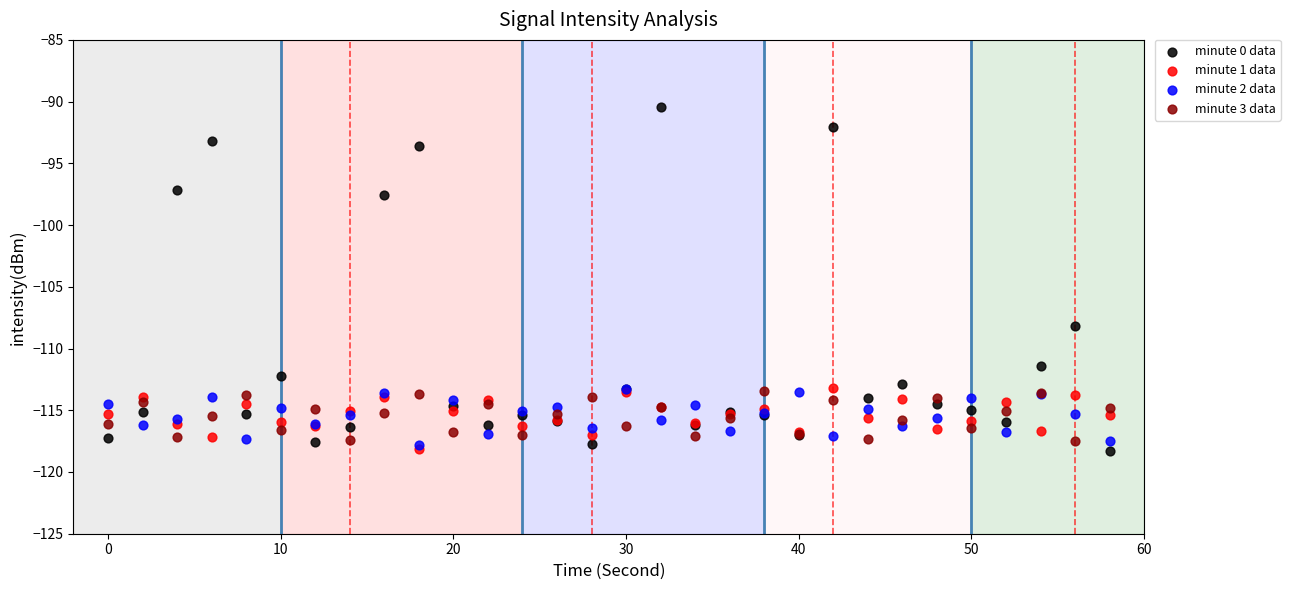

Across all series, what Y value is closest to -104?

-108.2